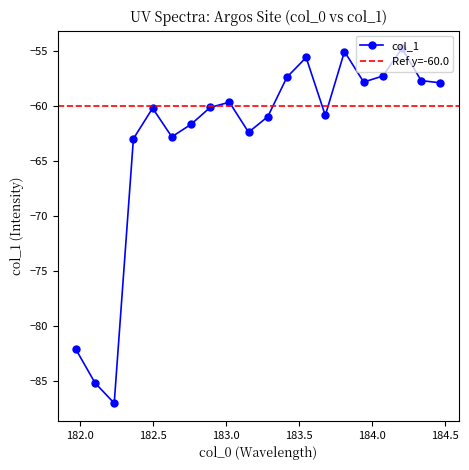

Read the value at 184.46687888.

-57.9